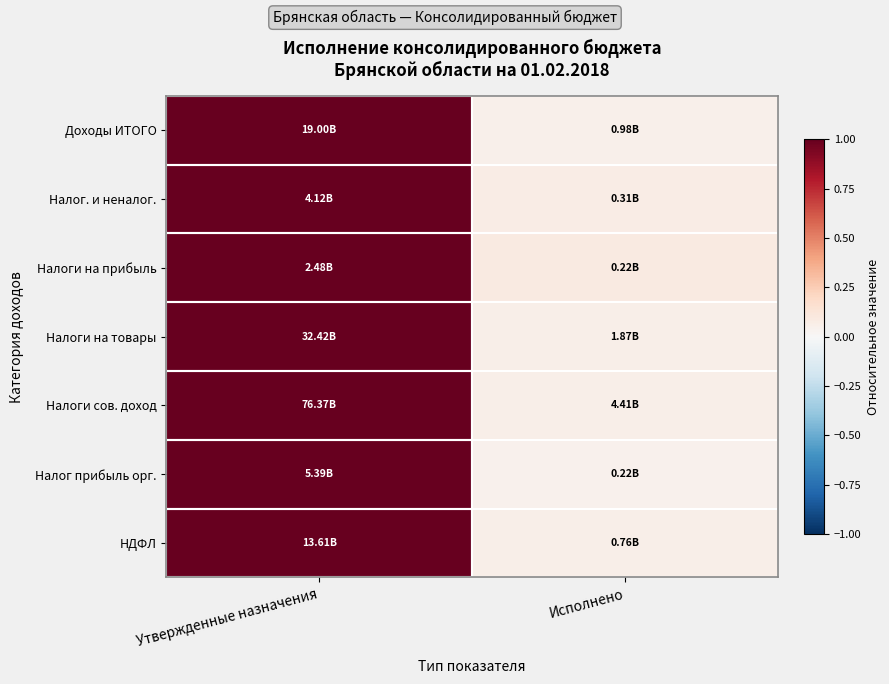

Between Утвержденные назначения and Исполнено, which is larger?

Утвержденные назначения